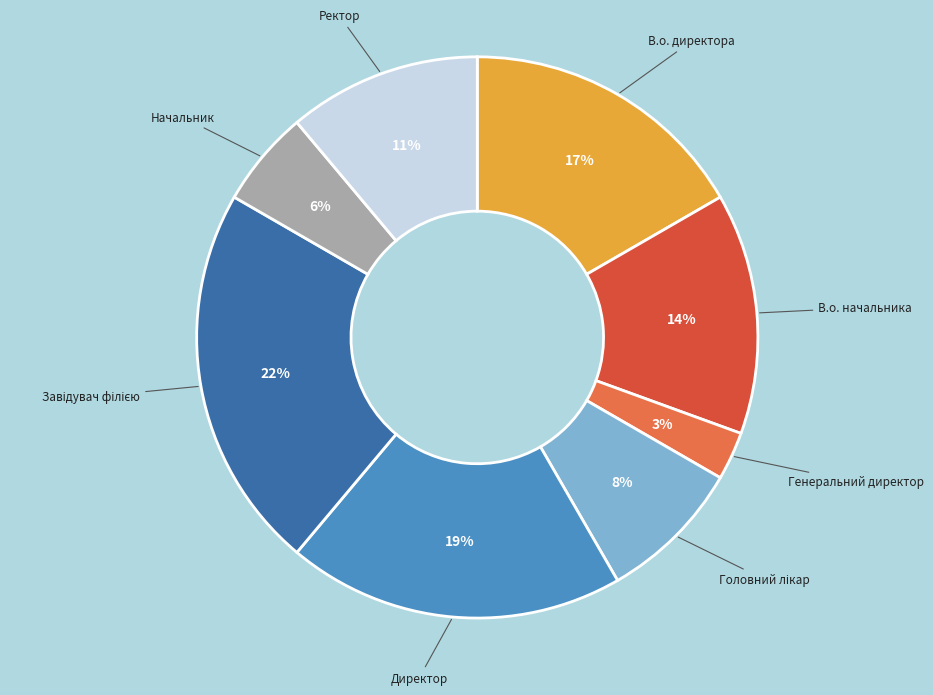

To the nearest percent, what is the average slice percentage?

12%